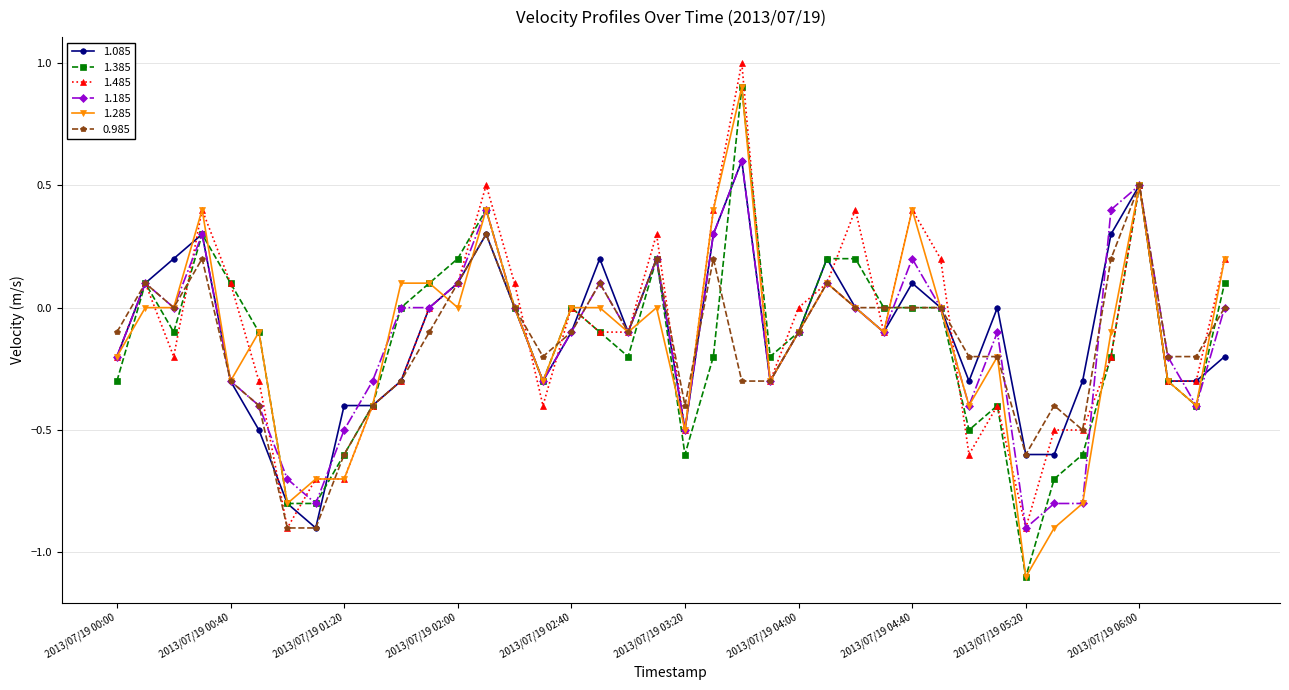

What is the minimum value for 0.985?

-0.9